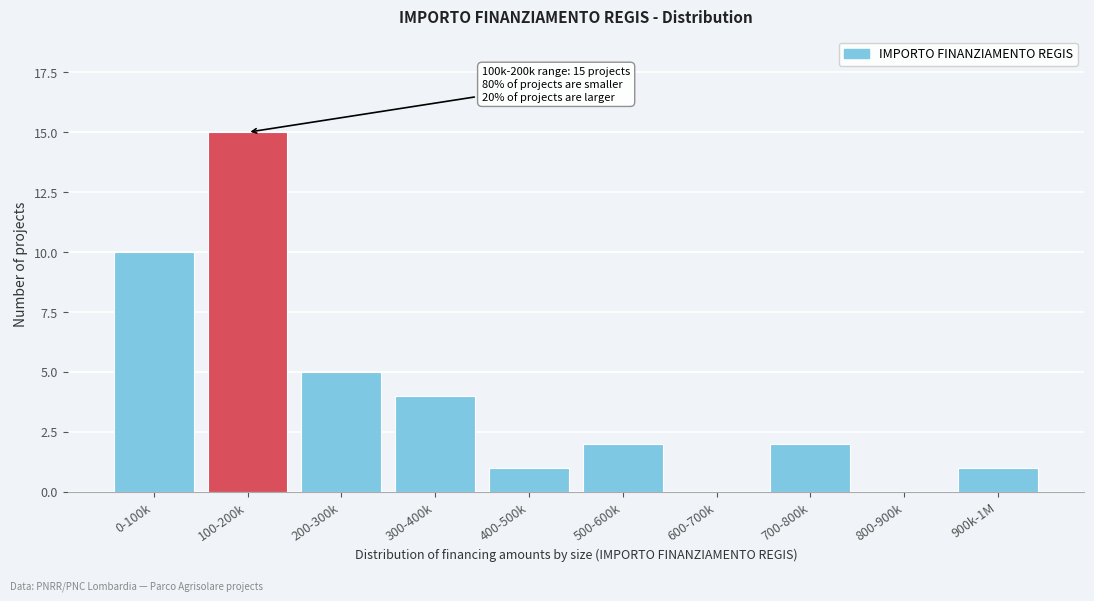

Reading left to right, what are all the values shown in this chart?

0-100k=10	100-200k=15	200-300k=5	300-400k=4	400-500k=1	500-600k=2	600-700k=0	700-800k=2	800-900k=0	900k-1M=1